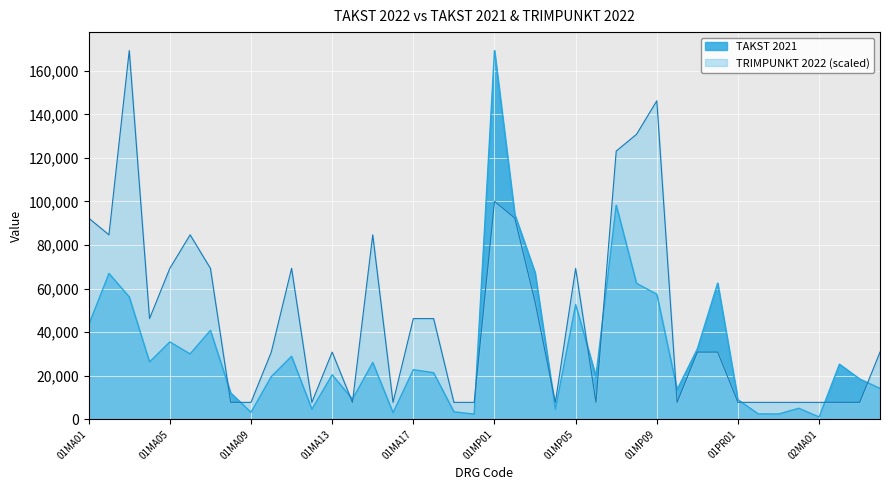

What are all the series names shown in the legend?

TAKST 2021, TRIMPUNKT 2022 (scaled)